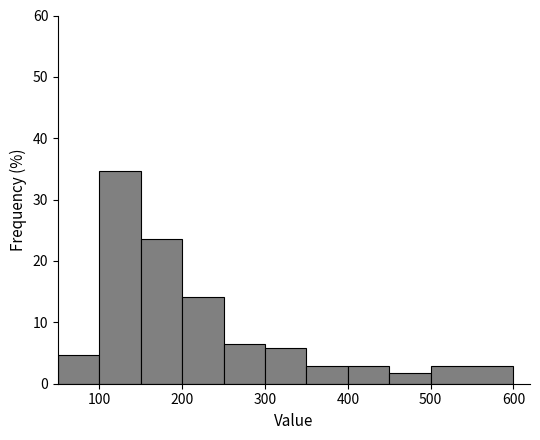

Over which range of the x-axis is the bar tallest?

100 to 150